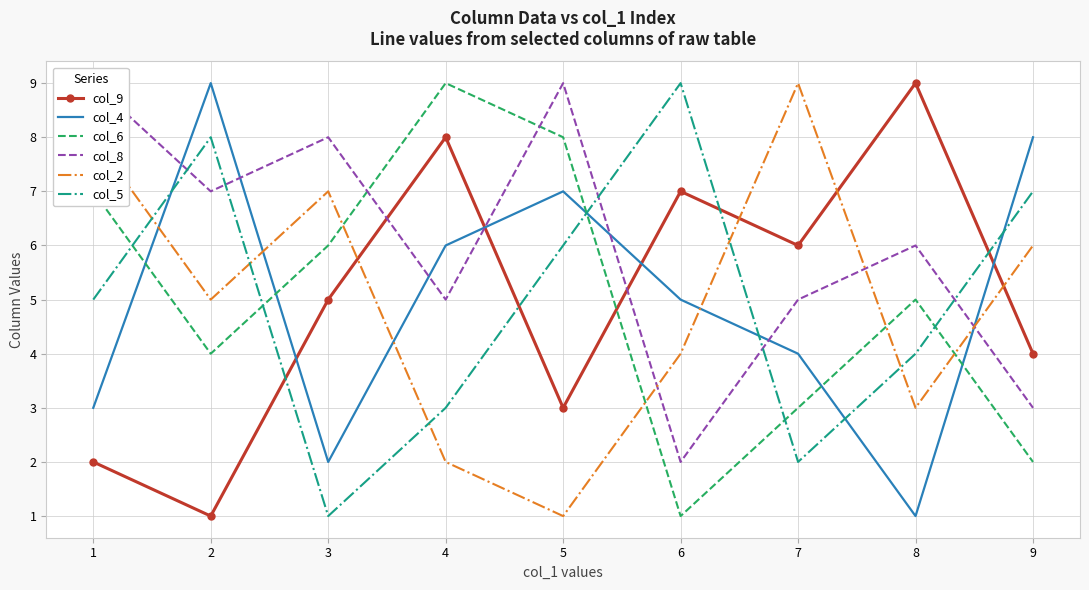

What is the minimum value shown in the chart?

1